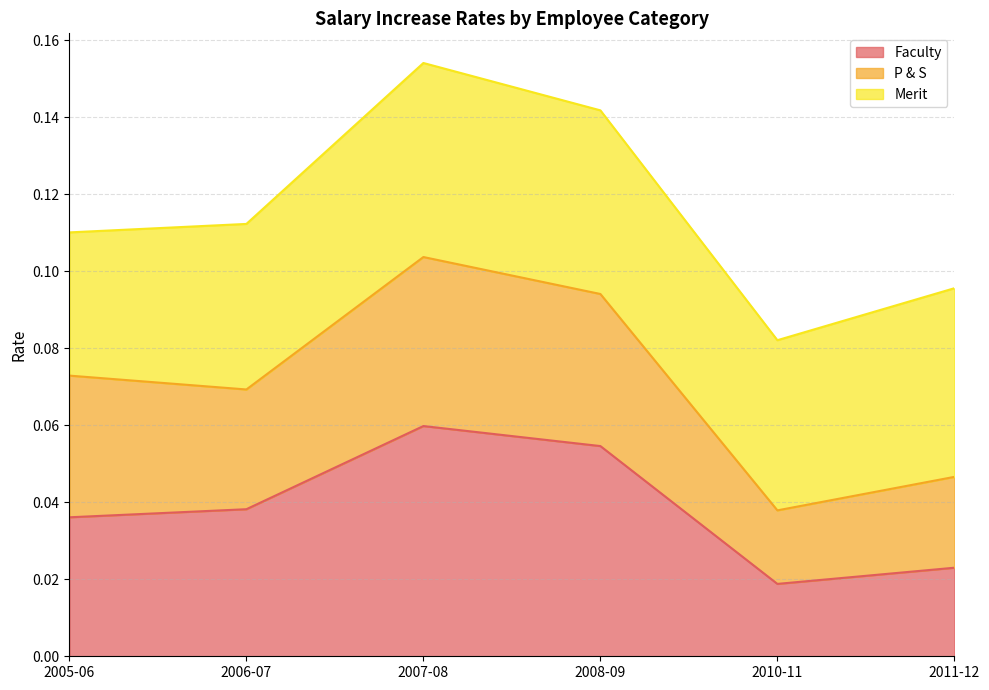

What are all the series names shown in the legend?

Faculty, P & S, Merit